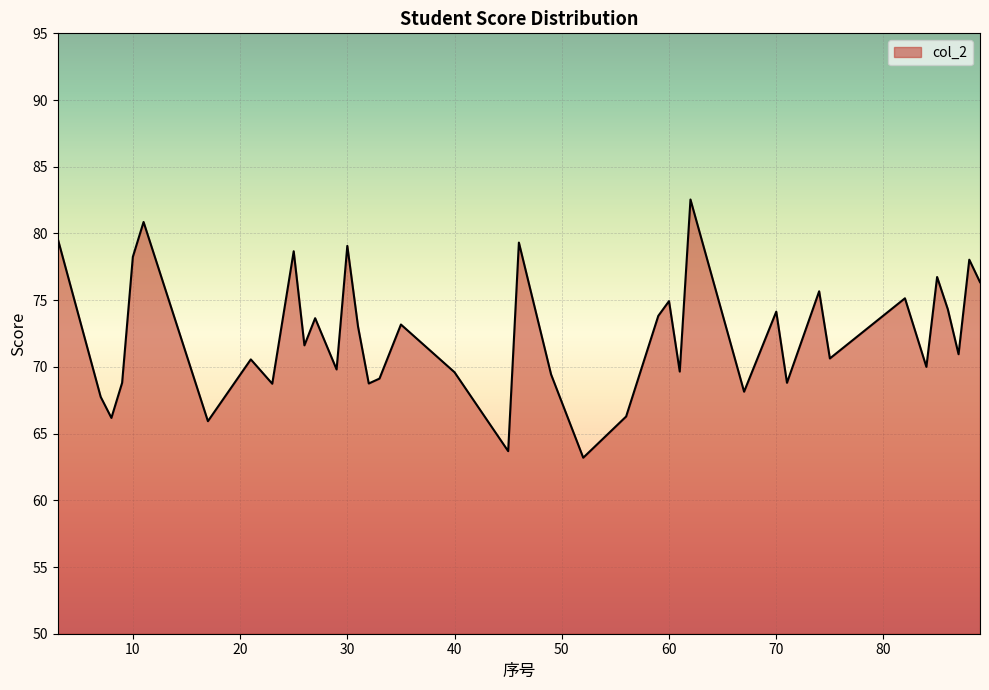

How many lines are shown in the chart?

1